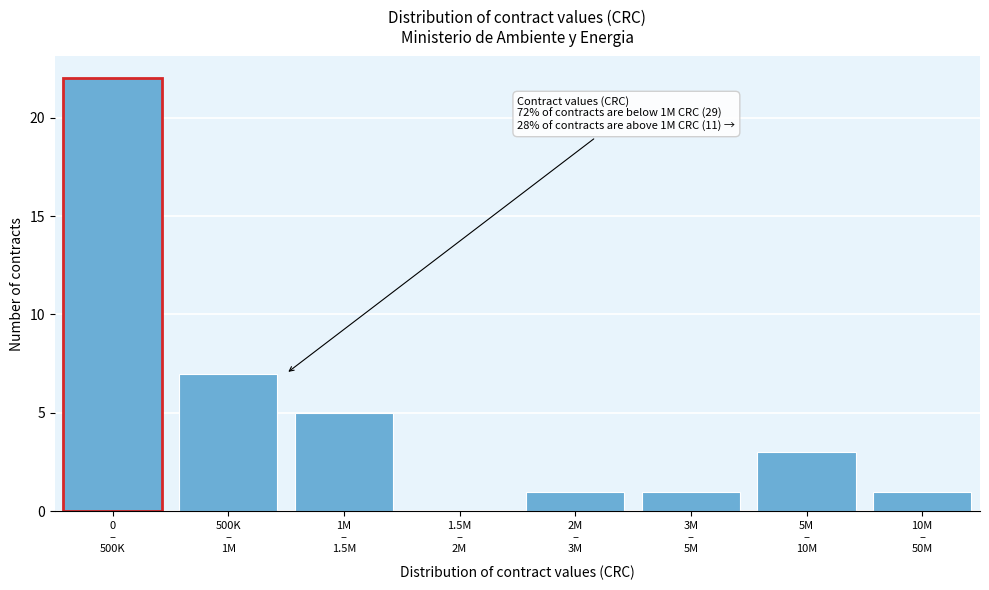

What is the greatest value displayed?

22